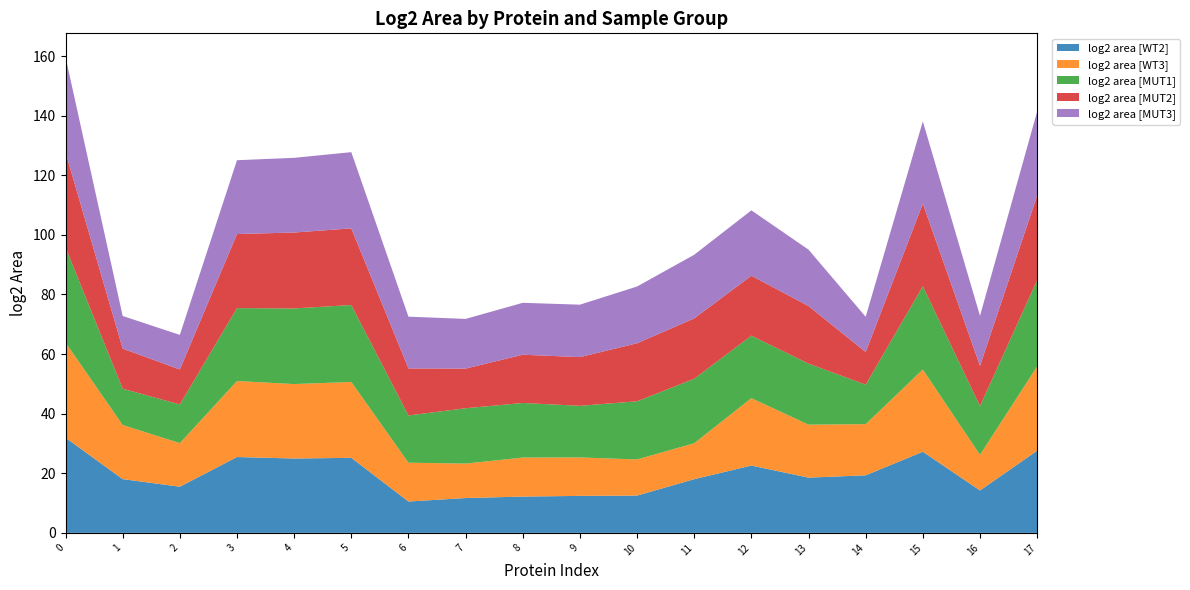

Reading left to right, transcribe all the data shown in this chart.

log2 area [WT2]: 31.9	18.0	15.5	25.5	25.0	25.2	10.5	11.7	12.2	12.4	12.5	18.0	22.6	18.5	19.3	27.2	14.2	27.6
log2 area [WT3]: 31.9	18.2	14.6	25.5	25.0	25.5	13.0	11.6	13.1	12.9	12.1	12.1	22.6	17.8	17.2	27.6	12.0	28.3
log2 area [MUT1]: 31.9	12.2	13.0	24.5	25.4	25.8	15.9	18.6	18.3	17.3	19.5	21.6	21.0	20.5	13.3	27.9	16.4	28.9
log2 area [MUT2]: 31.9	13.5	11.7	24.9	25.5	25.7	15.8	13.3	16.2	16.3	19.5	20.2	20.1	19.3	11.0	27.7	13.5	28.4
log2 area [MUT3]: 31.9	10.9	11.6	24.8	25.1	25.6	17.4	16.7	17.4	17.6	19.0	21.4	21.9	18.9	11.8	27.6	16.8	28.2